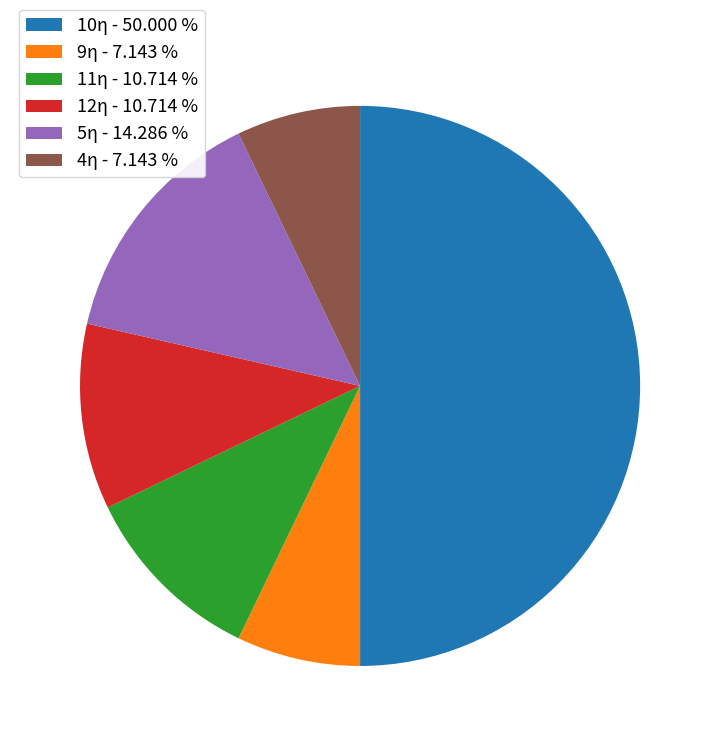

Does 5η - 14.286 % account for over 50% of the chart?

No